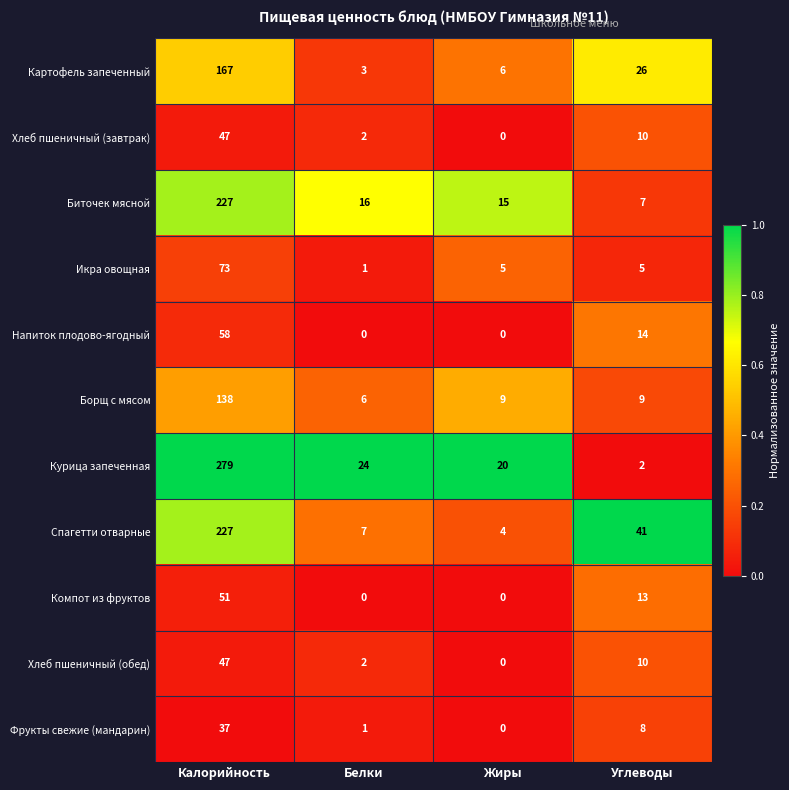

Which series has the largest range (max minus min)?

Курица запеченная